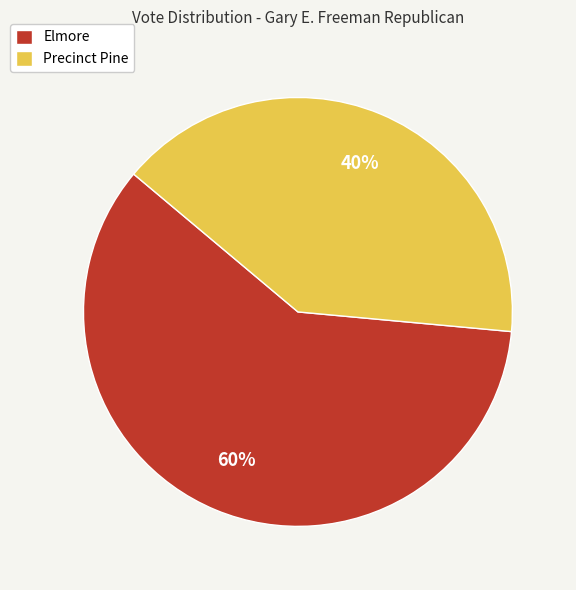

Which has a higher value, Precinct Pine or Elmore?

Elmore